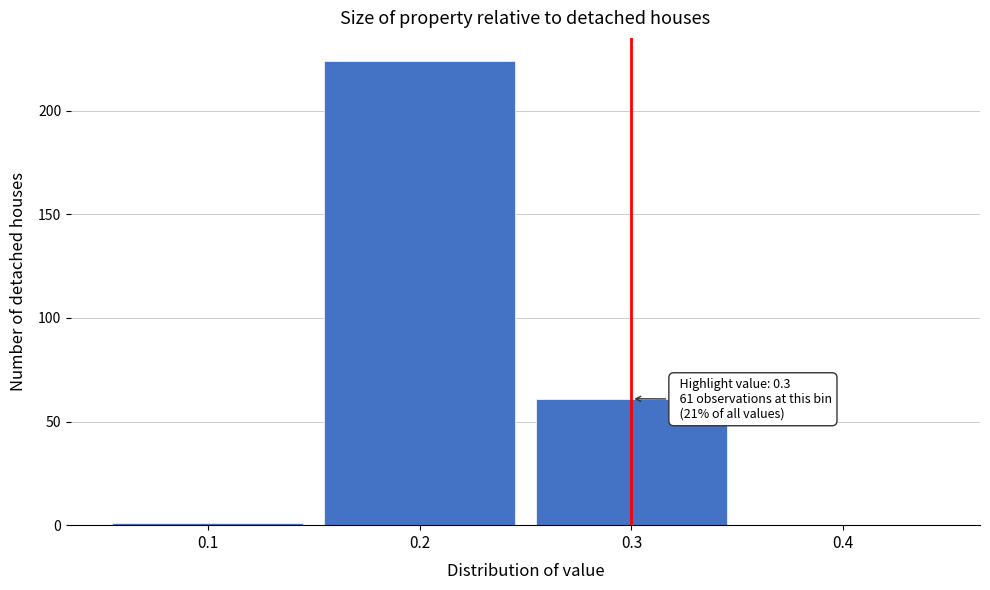

Which range on the x-axis has the tallest bar?

0.15 to 0.25